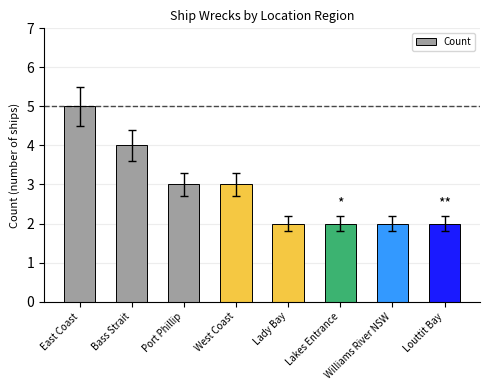

Which has a higher value, East Coast or Lakes Entrance?

East Coast